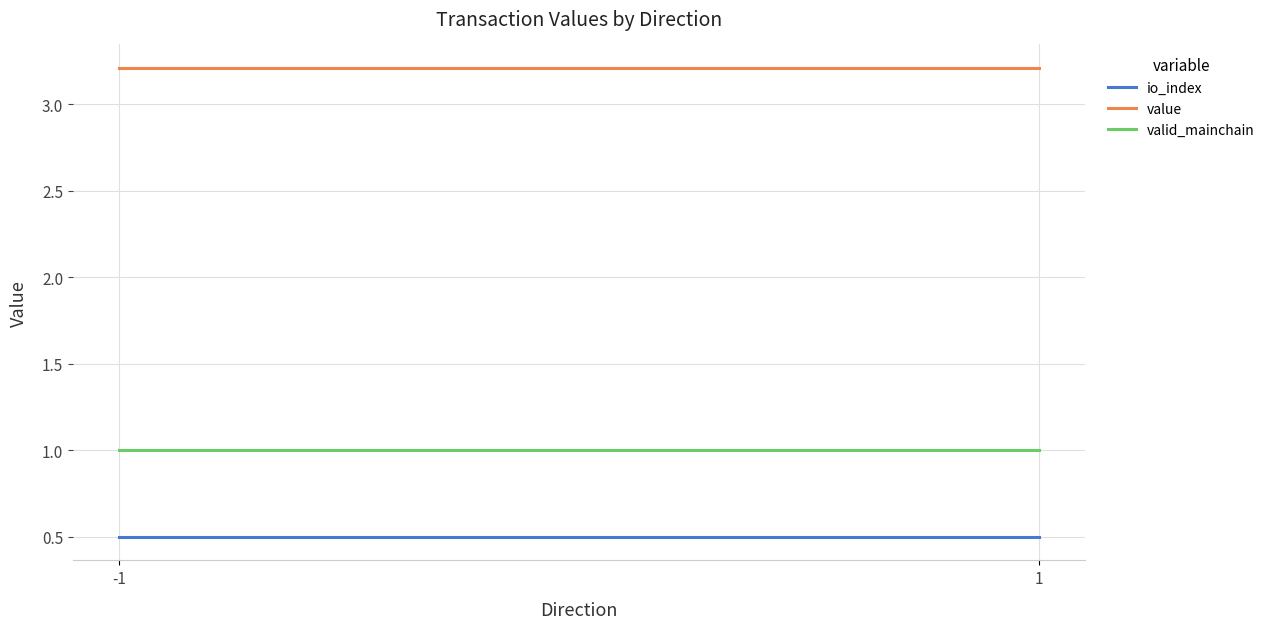

Count the number of data series in this chart.

3